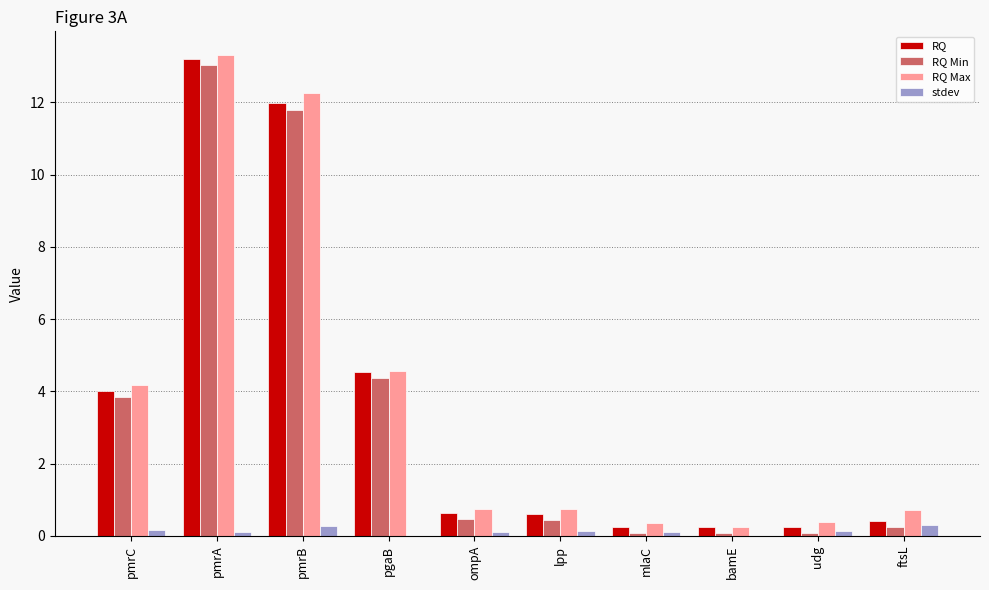

Which series has the largest total across all categories?

RQ Max